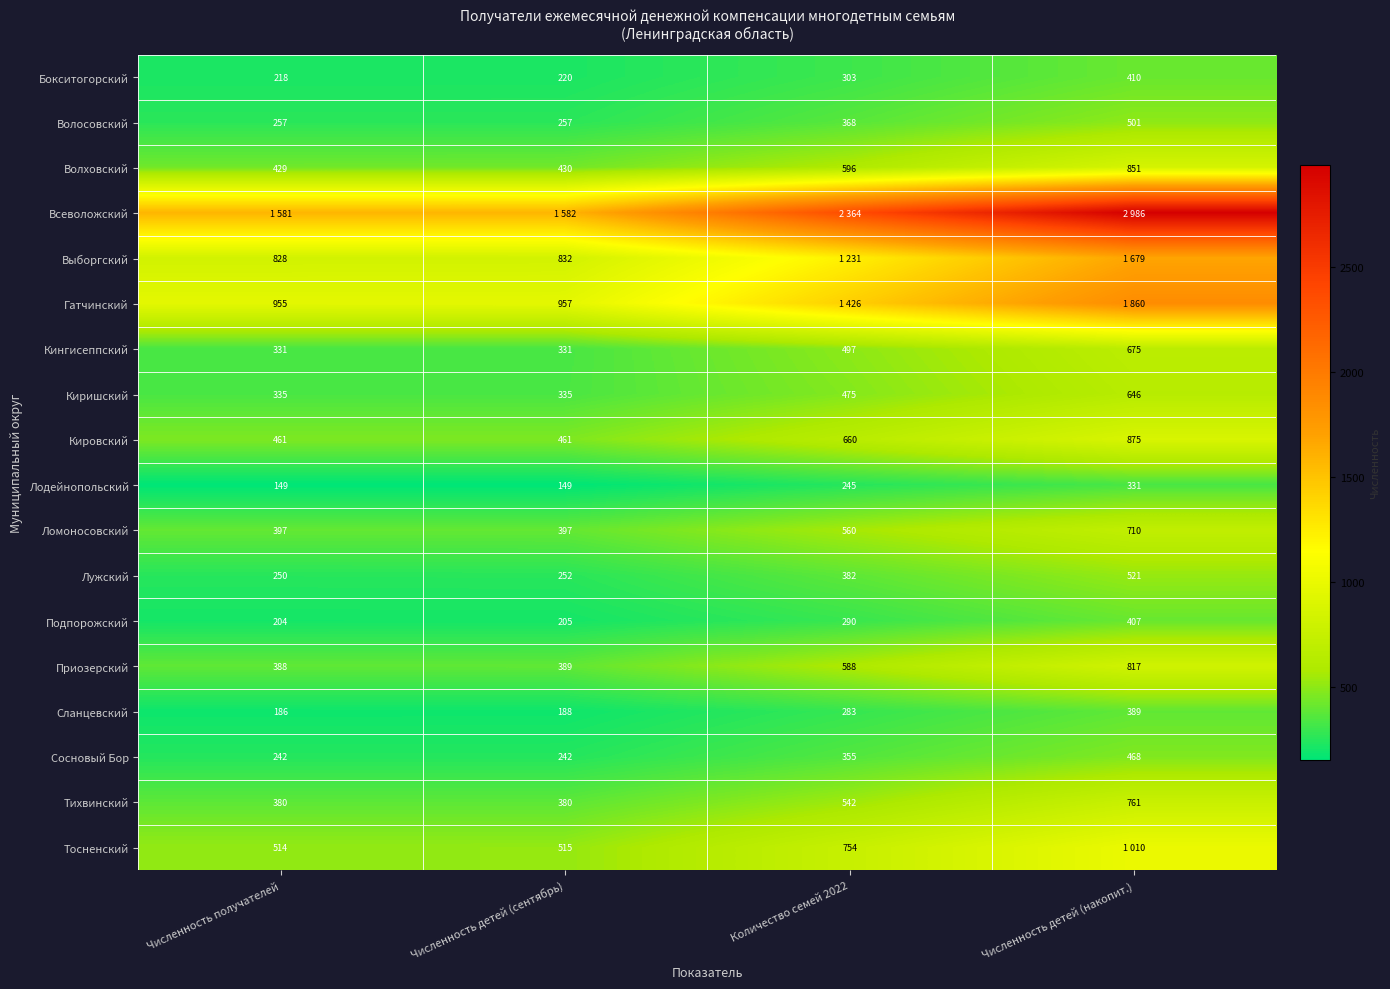

What is the sum of all Кировский values?

2457